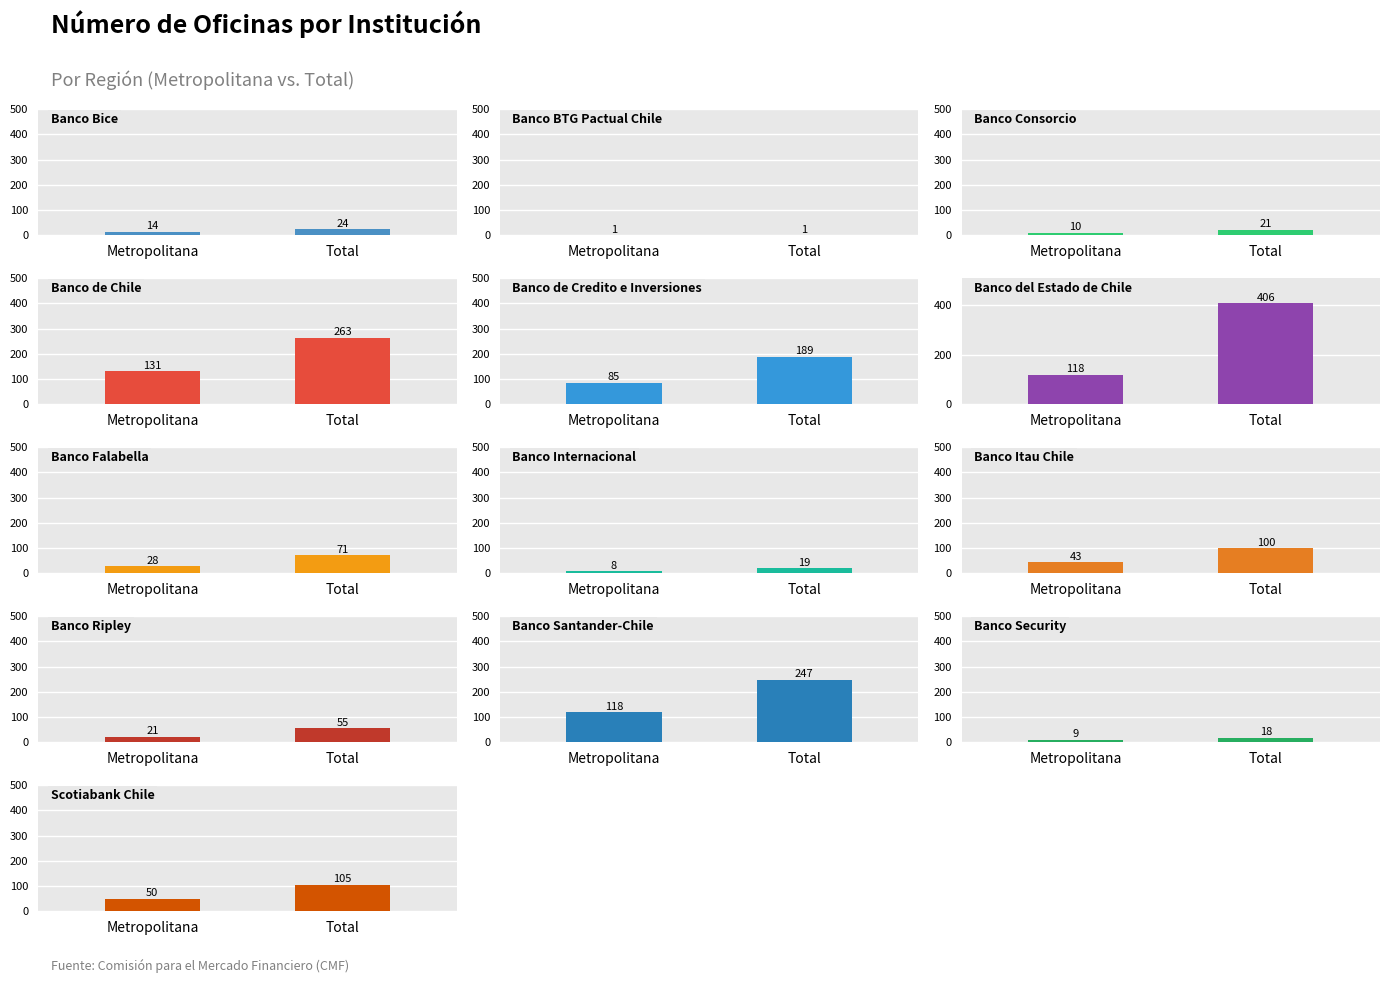

Reading left to right, extract all data points from this chart.

total: 24	1	21	263	189	406	71	19	100	55	247	18	105
metropolitana: 14	1	10	131	85	118	28	8	43	21	118	9	50